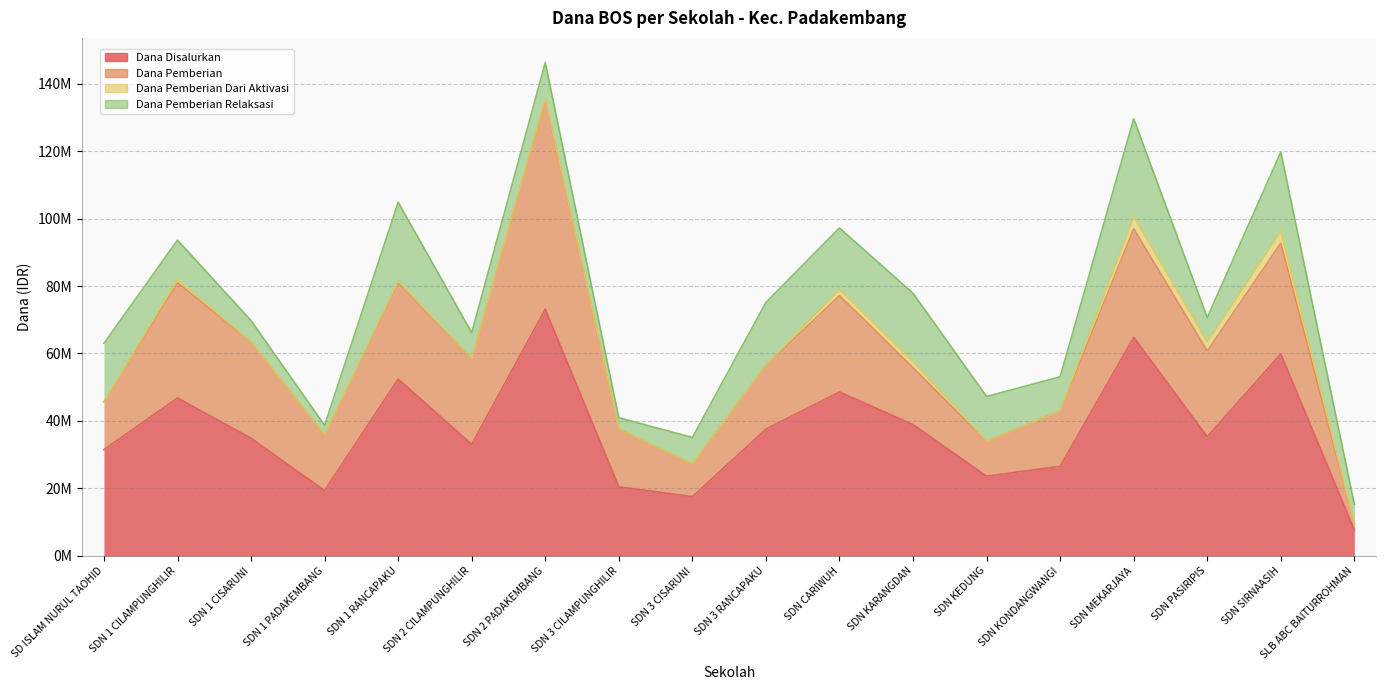

What is the difference between the highest and lowest values at SDN 3 CISARUNI?

17550000